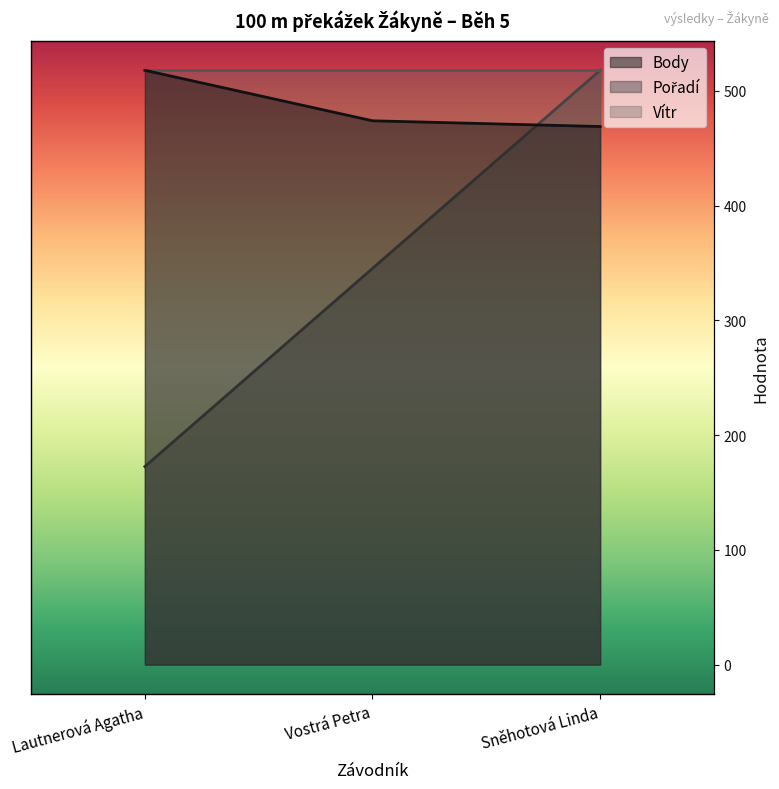

Reading right to left, extract all data points from this chart.

Body: Sněhotová Linda=469.0	Vostrá Petra=474.0	Lautnerová Agatha=518.0
Pořadí: Sněhotová Linda=3.0	Vostrá Petra=2.0	Lautnerová Agatha=1.0
Vítr: Sněhotová Linda=1.5	Vostrá Petra=1.5	Lautnerová Agatha=1.5